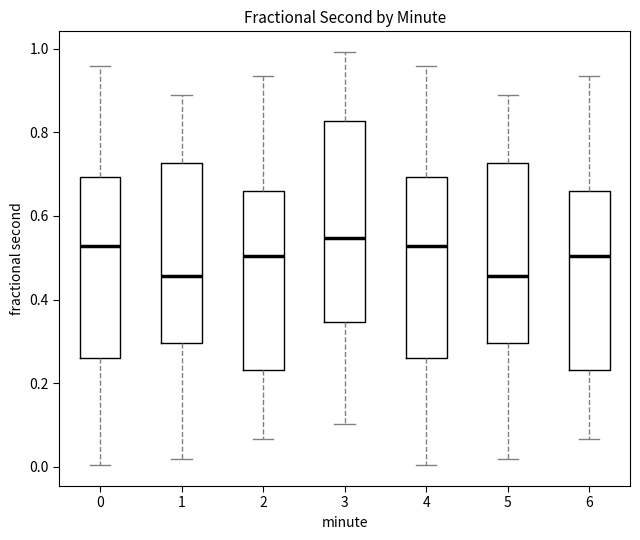

Reading left to right, read every box against the y-axis: the position of its median line, the range the box covers, and the ends of its whiskers. The values are not printed on the chart, so give them approximately, as read against the axis.

0: median 0.52, box 0.26 to 0.70, whiskers 0.00 to 0.96
1: median 0.46, box 0.30 to 0.72, whiskers 0.02 to 0.90
2: median 0.50, box 0.24 to 0.66, whiskers 0.06 to 0.94
3: median 0.54, box 0.34 to 0.82, whiskers 0.10 to 1.00
4: median 0.52, box 0.26 to 0.70, whiskers 0.00 to 0.96
5: median 0.46, box 0.30 to 0.72, whiskers 0.02 to 0.90
6: median 0.50, box 0.24 to 0.66, whiskers 0.06 to 0.94